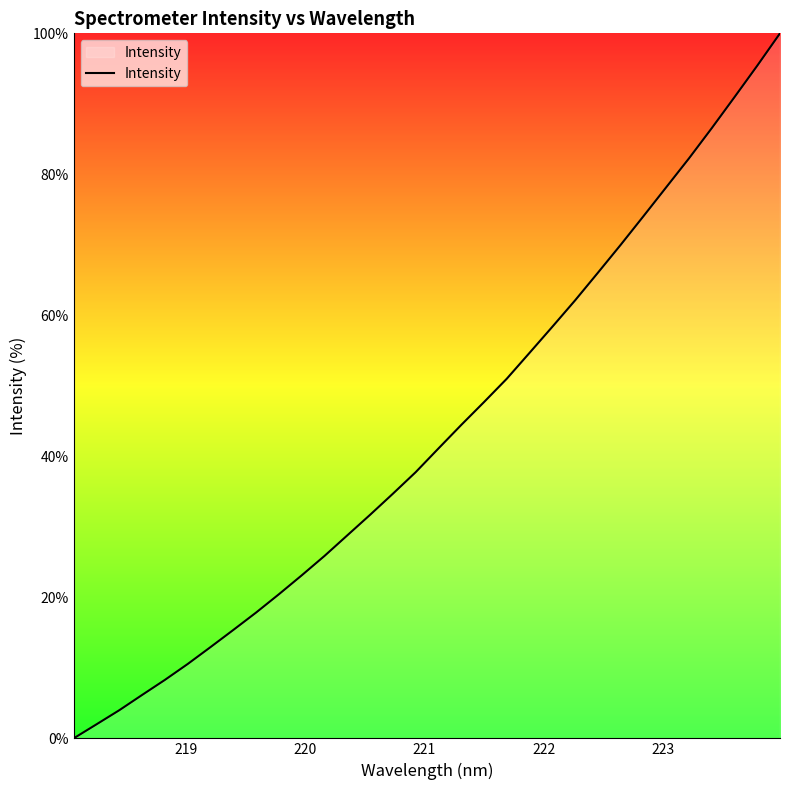

True or false: the data has more than 0 interior local peaks.

False